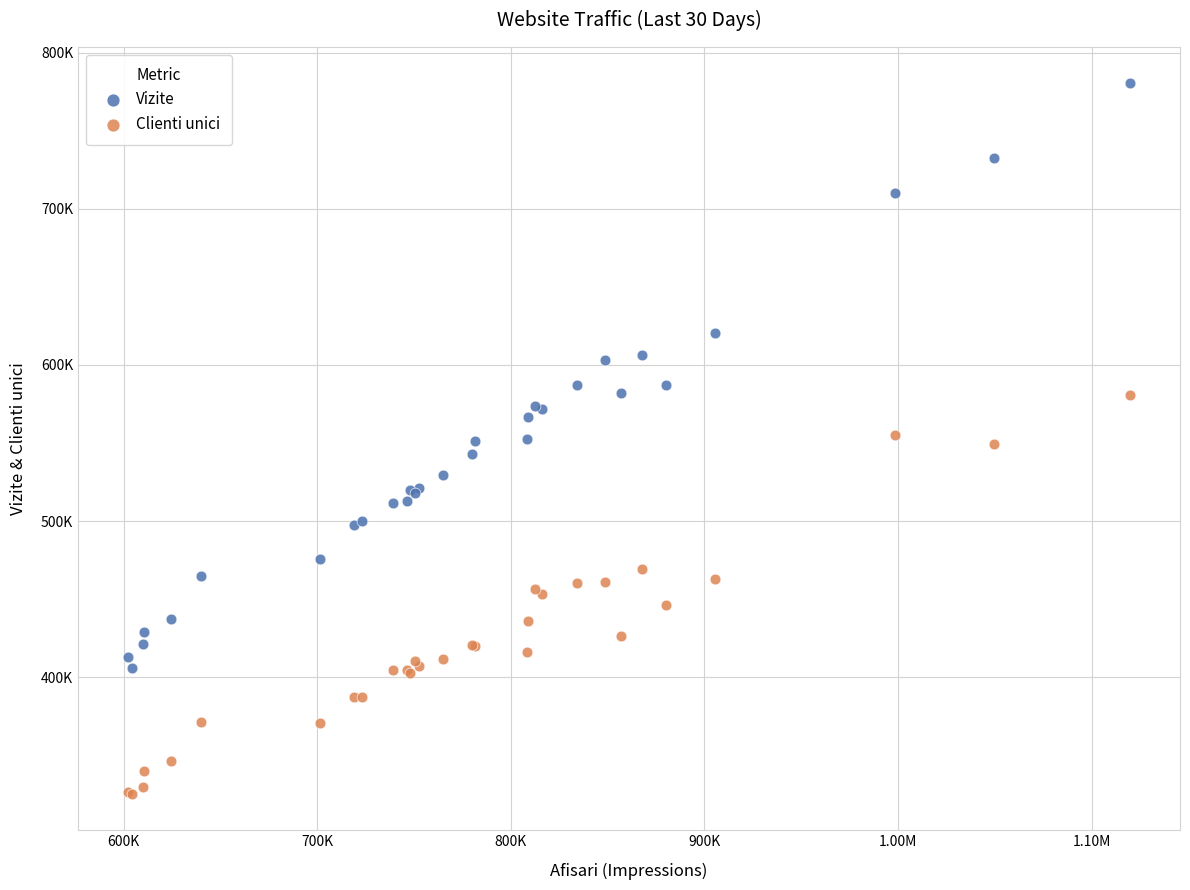

Which series reaches the minimum Y coordinate?

Clienti unici